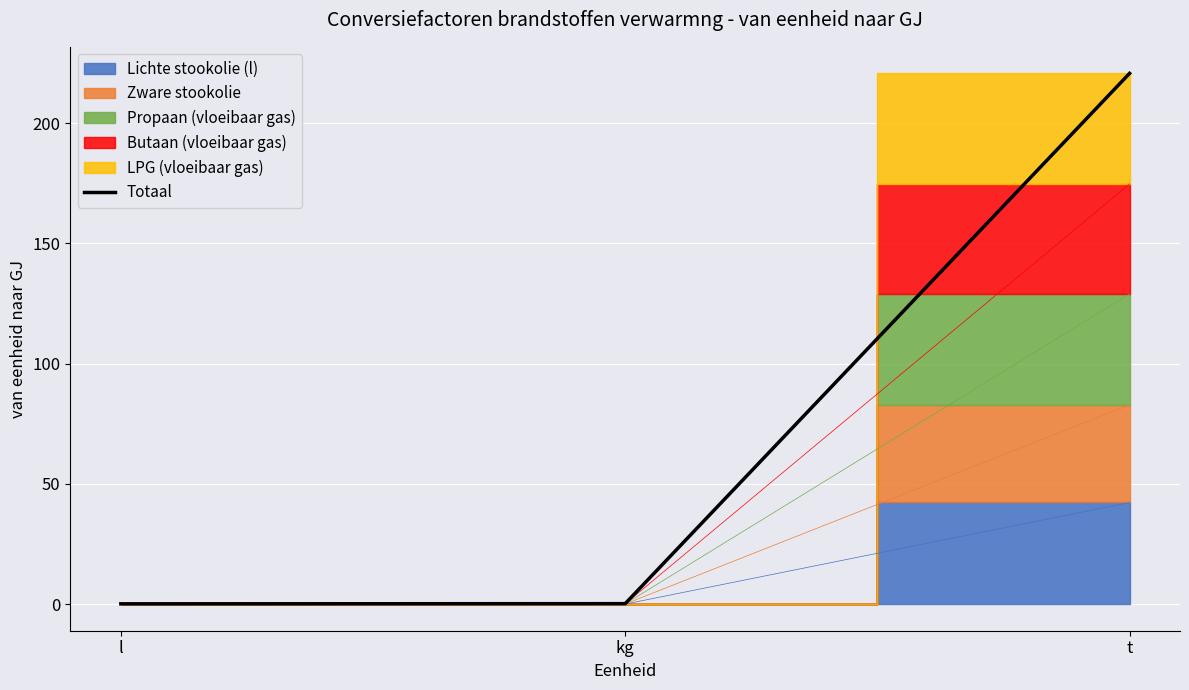

What is the change in value from l to t?

+220.5